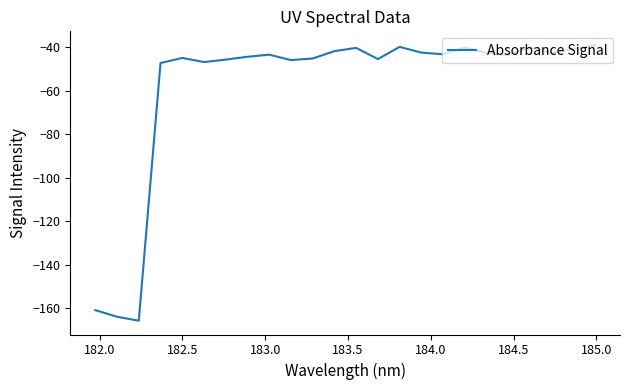

What is the smallest value displayed?

-165.6